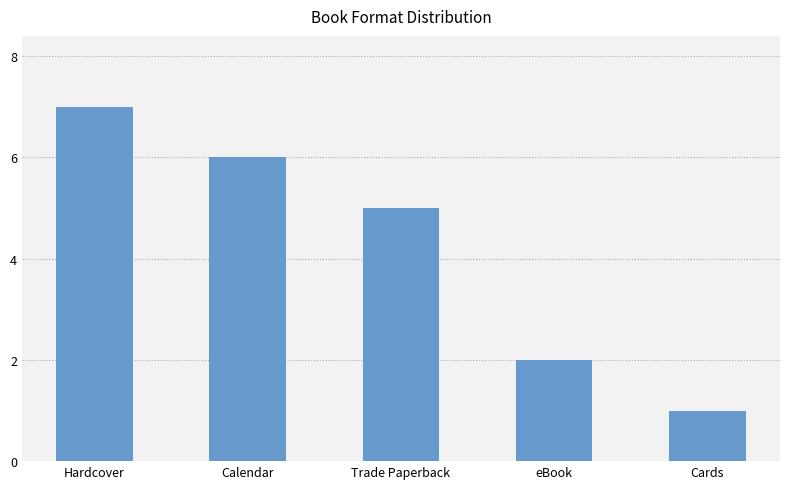

Which category has the highest value across all series?

Hardcover